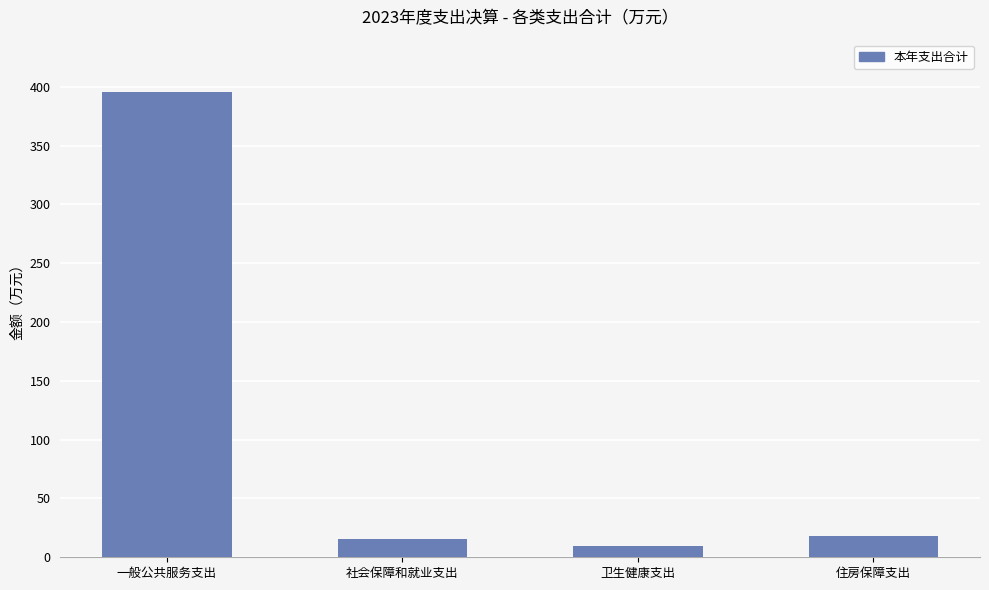

True or false: the data shows 18.3 at 住房保障支出.

True